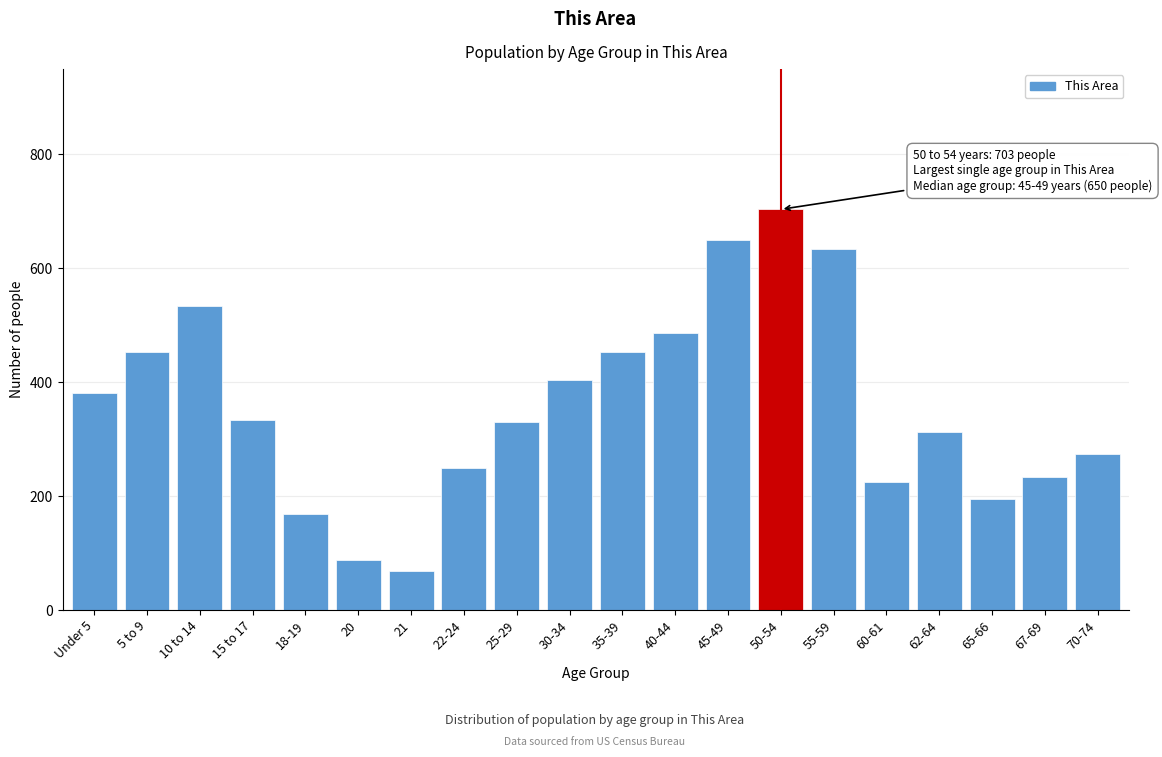

Between 5 to 9 and 55-59, which is larger?

55-59